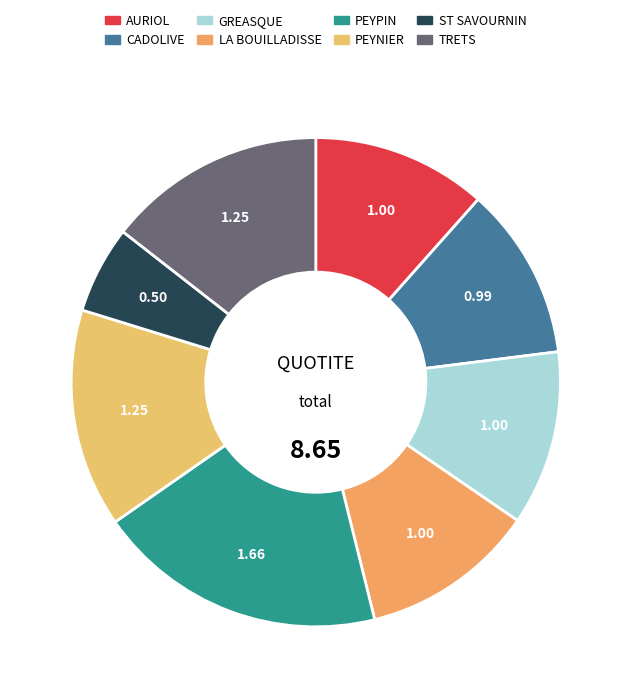

How many segments does this pie chart have?

8